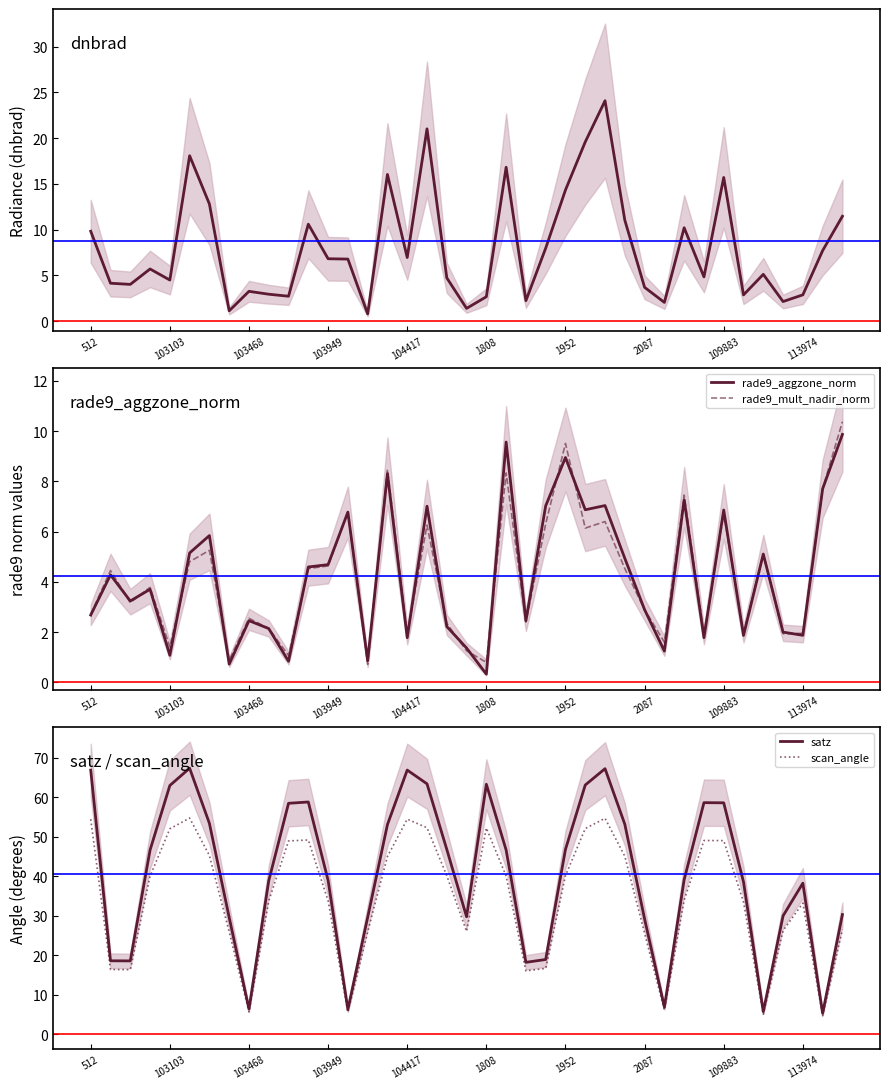

Reading right to left, list all the values displayed in this chart.

dnbrad: 11.5	7.7	2.9	2.1	5.1	2.9	15.7	4.8	10.2	2.0	3.7	11.0	24.1	19.6	14.3	8.0	2.2	16.8	2.7	1.4	4.7	21.0	6.9	16.0	0.8	6.8	6.8	10.6	2.7	2.9	3.2	1.1	12.8	18.1	4.5	5.7	4.0	4.1	9.8
rade9_aggzone_norm: 9.9	7.7	1.9	2.0	5.1	1.9	6.9	1.8	7.3	1.2	2.9	4.9	7.0	6.9	9.0	7.0	2.4	9.6	0.3	1.4	2.2	7.0	1.8	8.3	0.9	6.8	4.7	4.6	0.8	2.1	2.5	0.7	5.8	5.1	1.1	3.7	3.2	4.3	2.7
rade9_mult_nadir_norm: 10.4	7.7	1.9	1.9	5.1	1.9	6.7	1.9	7.5	1.6	2.9	4.5	6.4	6.1	9.5	6.3	2.4	8.3	0.8	1.3	2.3	6.3	1.9	8.5	0.7	6.8	4.6	4.5	1.1	2.1	2.5	0.9	5.3	4.8	1.4	3.8	3.2	4.4	2.7
satz: 30.3	5.3	38.2	30.0	5.7	38.5	58.5	58.6	39.1	6.9	29.2	53.1	67.2	63.0	46.8	18.9	18.2	46.6	63.2	29.7	46.8	63.4	66.8	53.0	29.6	6.3	38.9	58.8	58.4	38.9	6.4	29.6	53.4	67.3	62.9	46.6	18.6	18.6	66.8
scan_angle: 26.5	4.7	33.2	26.2	5.1	33.4	49.0	49.0	33.9	6.1	25.6	45.0	54.6	52.0	40.1	16.7	16.1	40.0	52.2	26.0	40.1	52.2	54.4	45.0	25.9	5.6	33.8	49.1	48.9	33.7	5.7	25.9	45.2	54.7	52.0	40.0	16.4	16.4	54.4